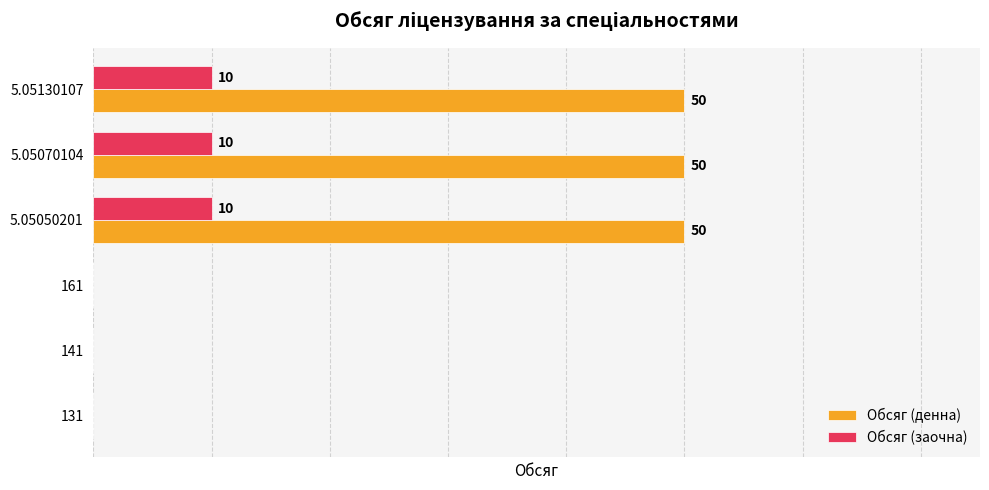

Which series changed the most between 161 and 5.05130107?

Обсяг (денна)